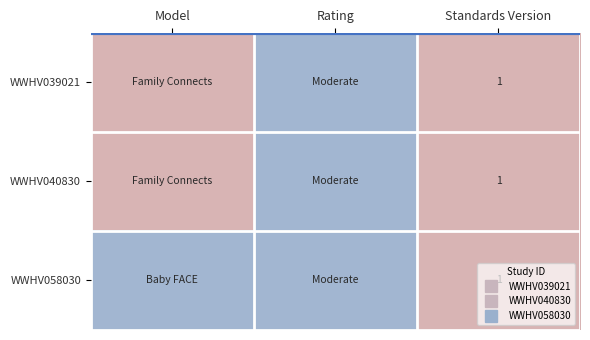

The value of WWHV039021 at Rating is 0. True or false?

False